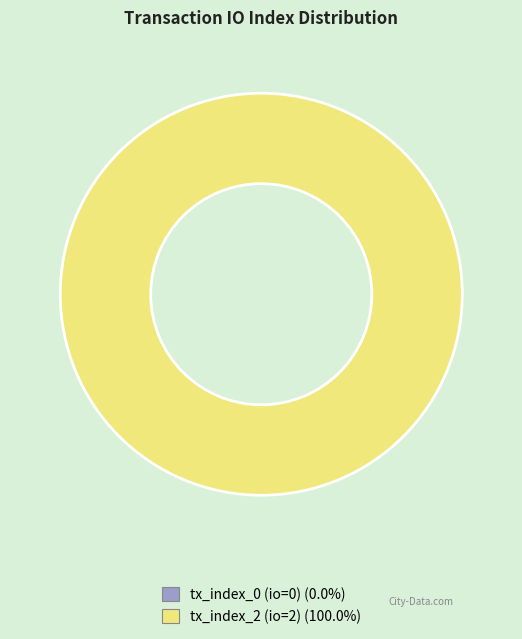

Is it true that tx_index_0 (io=0) is 10% of the pie?

False